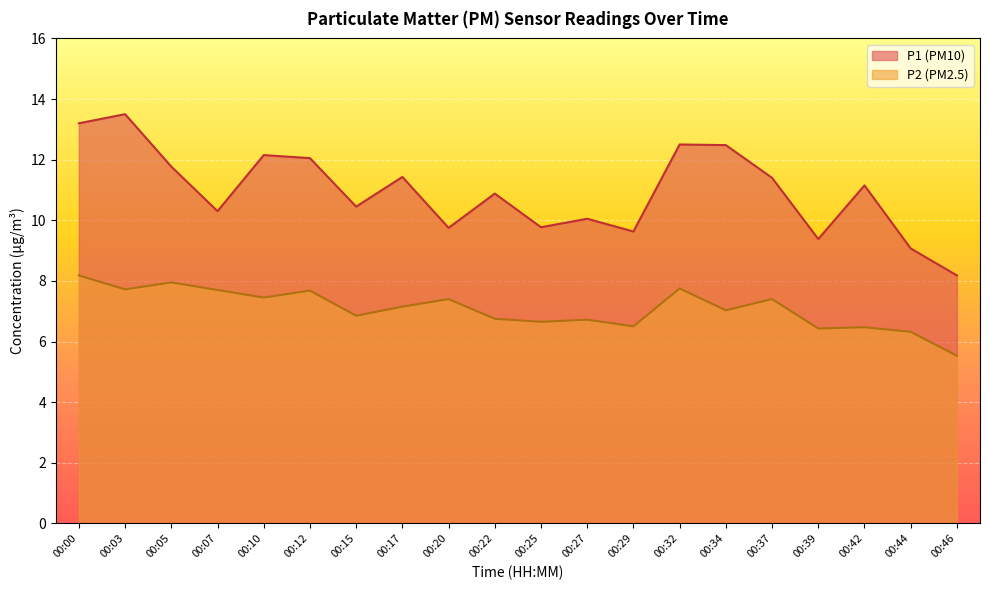

What are all the series names shown in the legend?

P1 (PM10), P2 (PM2.5)